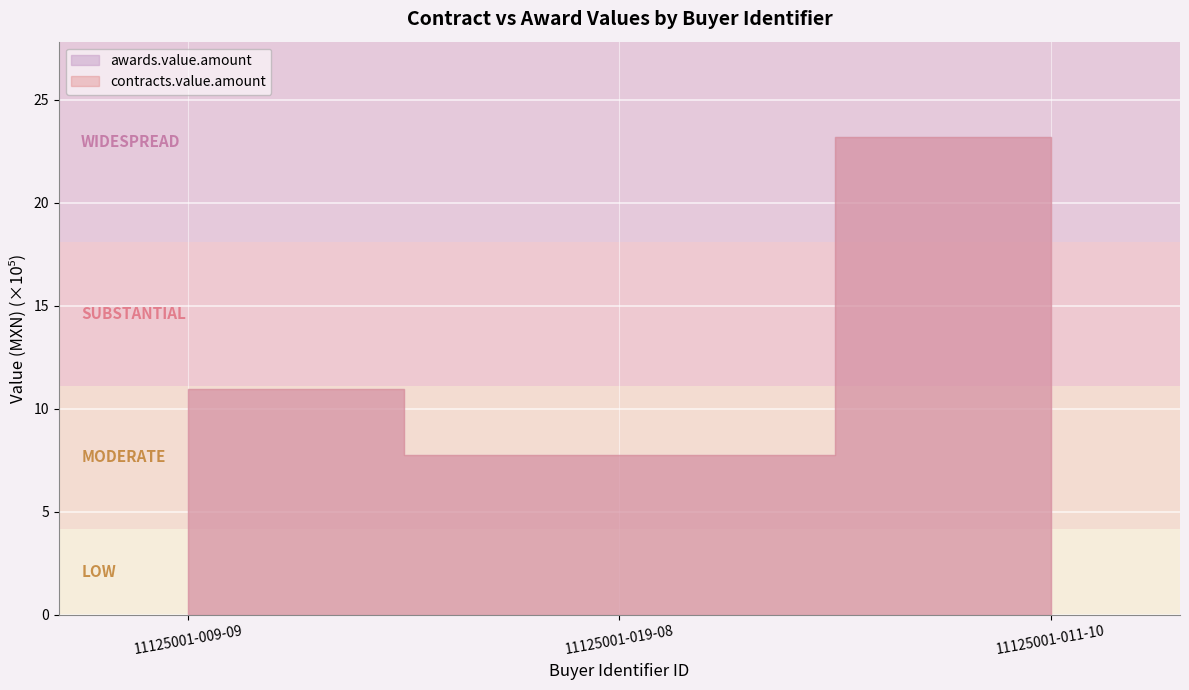

What is the average value of the contracts.value.amount series?

1397072.8